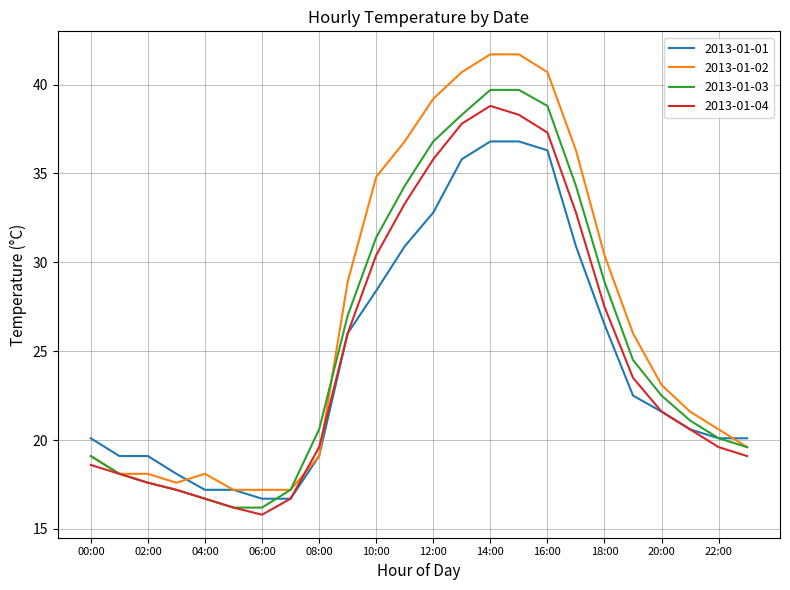

Reading right to left, extract all data points from this chart.

2013-01-01: 20.1	20.1	20.6	21.6	22.5	26.5	30.9	36.3	36.8	36.8	35.8	32.8	30.9	28.4	26.0	19.1	16.7	16.7	17.2	17.2	18.1	19.1	19.1	20.1
2013-01-02: 19.6	20.6	21.6	23.1	26.0	30.4	36.3	40.7	41.7	41.7	40.7	39.2	36.8	34.8	28.9	19.1	17.2	17.2	17.2	18.1	17.6	18.1	18.1	19.1
2013-01-03: 19.6	20.1	21.1	22.5	24.5	28.9	34.3	38.8	39.7	39.7	38.3	36.8	34.3	31.4	27.0	20.6	17.2	16.2	16.2	16.7	17.2	17.6	18.1	19.1
2013-01-04: 19.1	19.6	20.6	21.6	23.5	27.5	32.8	37.3	38.3	38.8	37.8	35.8	33.3	30.4	26.0	19.6	16.7	15.8	16.2	16.7	17.2	17.6	18.1	18.6